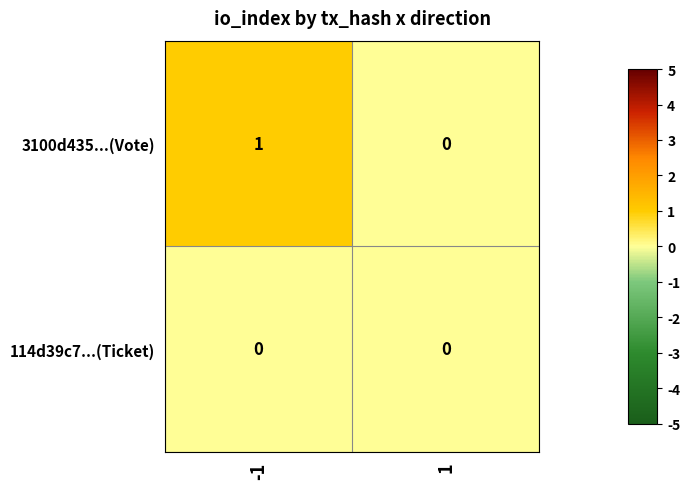

The value of 114d39c7...(Ticket) at 1 is 0. True or false?

True